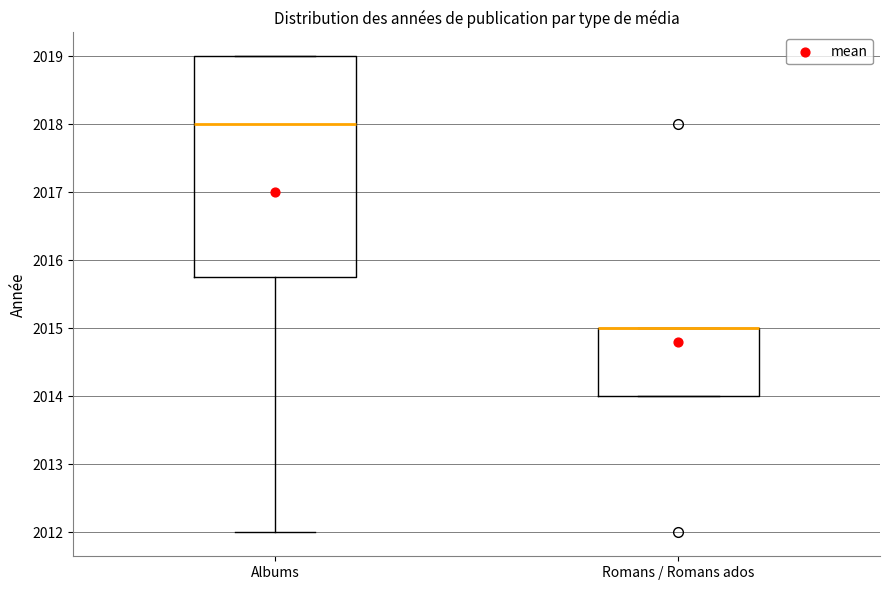

Reading left to right, transcribe this box plot: for each box, give where its median line is, the range the box spans, and where its two whiskers end, as read against the y-axis. The values are not printed on the chart, so give them approximately, as read against the axis.

Albums: median 2018.0, box 2015.8 to 2019.0, whiskers 2012.0 to 2019.0
Romans / Romans ados: median 2015.0 (drawn on the box's upper edge), box 2014.0 to 2015.0, whiskers 2014.0 to 2015.0